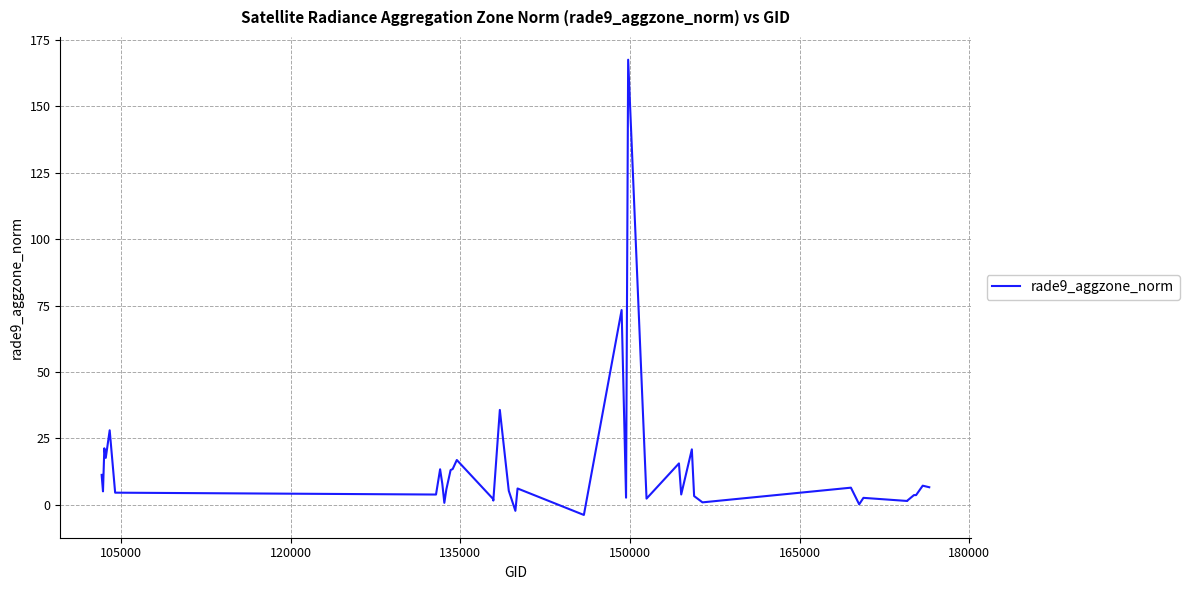

What is the maximum value shown in the chart?

167.5